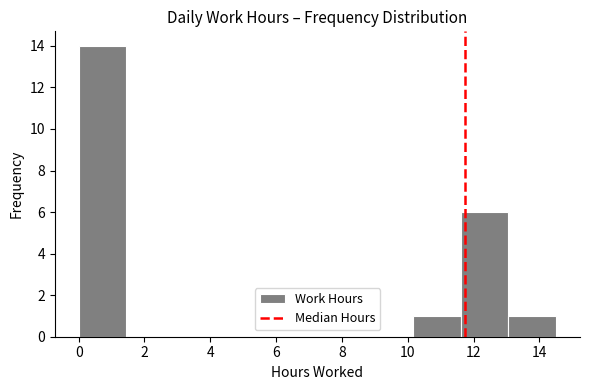

Reading left to right, list every bar in this chart as the range it spans on the x-axis followed by its height. Neither the bar edges nor the heights are printed on the chart, so give them approximately, as read against the axes.

0.0 to 1.4: 14
1.4 to 3.0: 0
3.0 to 4.4: 0
4.4 to 5.8: 0
5.8 to 7.2: 0
7.2 to 8.8: 0
8.8 to 10.2: 0
10.2 to 11.6: 1
11.6 to 13.0: 6
13.0 to 14.6: 1